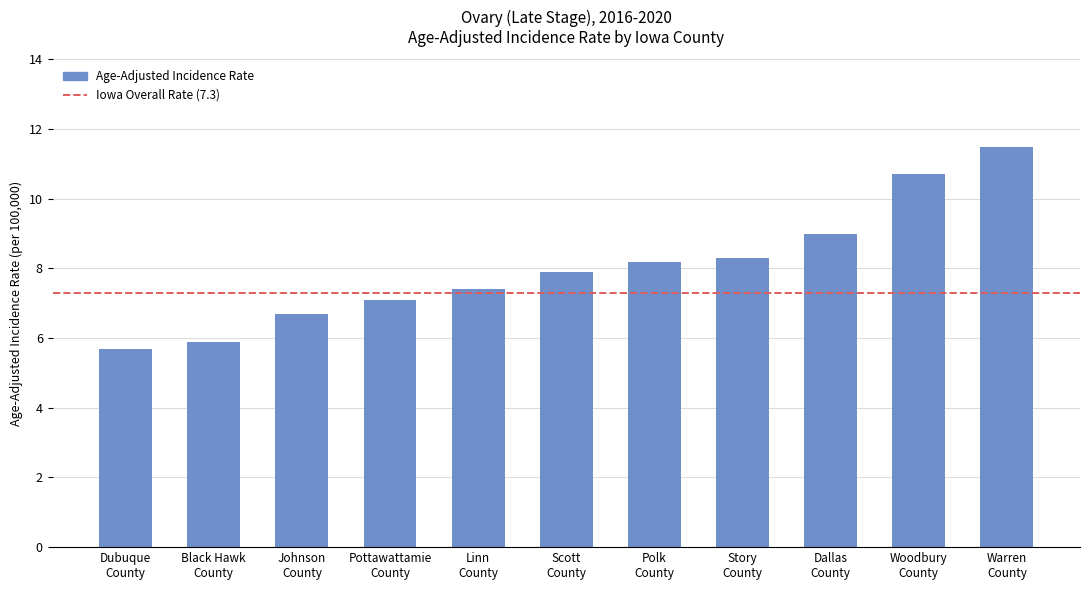

How many series are shown in this chart?

1